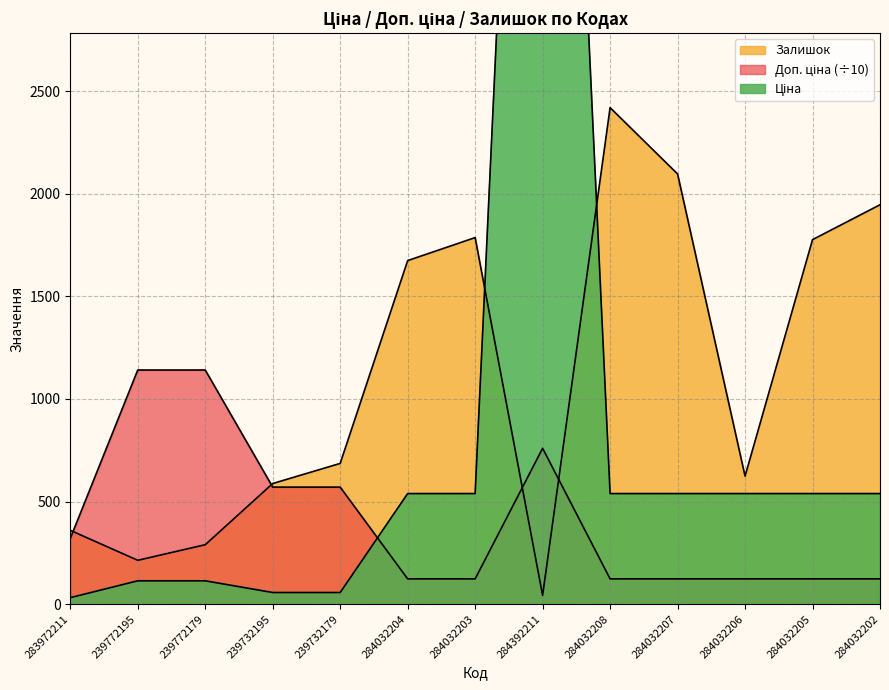

What is the difference between the highest and lowest values at 284032206?

500.5